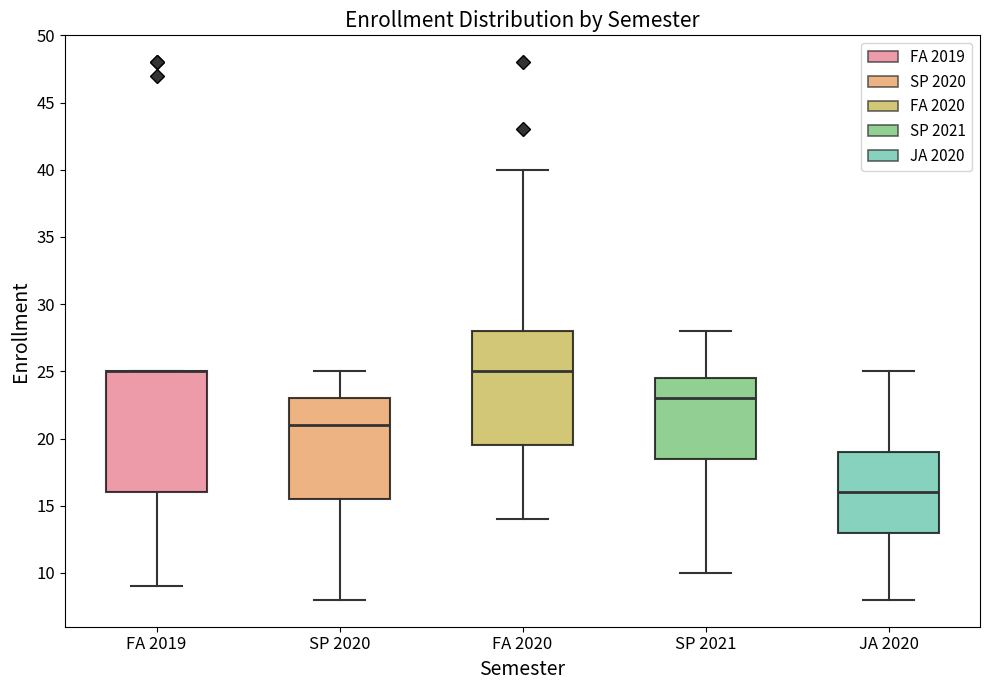

Reading left to right, read every box against the y-axis: the position of its median line, the range the box covers, and the ends of its whiskers. The values are not printed on the chart, so give them approximately, as read against the axis.

FA 2019: median 25.0 (drawn on the box's upper edge), box 16.0 to 25.0, whiskers 9.0 to 25.0
SP 2020: median 21.0, box 15.5 to 23.0, whiskers 8.0 to 25.0
FA 2020: median 25.0, box 19.5 to 28.0, whiskers 14.0 to 40.0
SP 2021: median 23.0, box 18.5 to 24.5, whiskers 10.0 to 28.0
JA 2020: median 16.0, box 13.0 to 19.0, whiskers 8.0 to 25.0